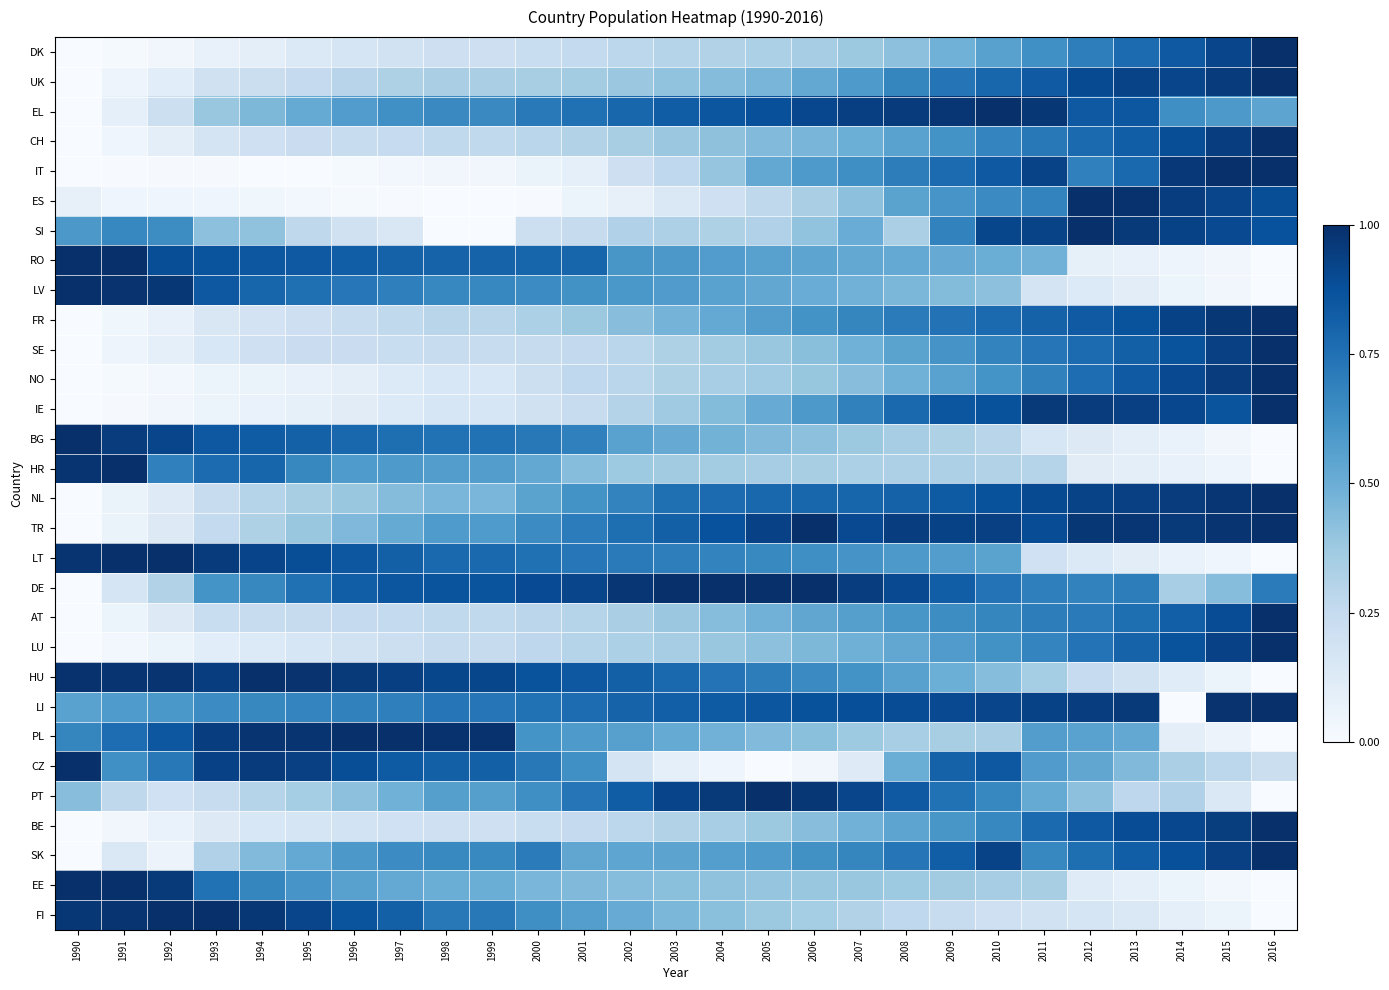

Reading left to right, list all the values displayed in this chart.

DK: 1990=0.0	1991=0.0	1992=0.0	1993=0.1	1994=0.1	1995=0.1	1996=0.2	1997=0.2	1998=0.2	1999=0.2	2000=0.2	2001=0.3	2002=0.3	2003=0.3	2004=0.3	2005=0.3	2006=0.3	2007=0.4	2008=0.4	2009=0.5	2010=0.6	2011=0.6	2012=0.7	2013=0.8	2014=0.8	2015=0.9	2016=1.0
UK: 1990=0.0	1991=0.1	1992=0.1	1993=0.2	1994=0.2	1995=0.3	1996=0.3	1997=0.3	1998=0.3	1999=0.3	2000=0.3	2001=0.4	2002=0.4	2003=0.4	2004=0.4	2005=0.5	2006=0.5	2007=0.6	2008=0.7	2009=0.7	2010=0.8	2011=0.8	2012=0.9	2013=0.9	2014=0.9	2015=1.0	2016=1.0
EL: 1990=0.0	1991=0.1	1992=0.2	1993=0.4	1994=0.5	1995=0.5	1996=0.6	1997=0.6	1998=0.7	1999=0.7	2000=0.7	2001=0.8	2002=0.8	2003=0.8	2004=0.9	2005=0.9	2006=0.9	2007=0.9	2008=1.0	2009=1.0	2010=1.0	2011=1.0	2012=0.8	2013=0.8	2014=0.6	2015=0.6	2016=0.5
CH: 1990=0.0	1991=0.0	1992=0.1	1993=0.2	1994=0.2	1995=0.2	1996=0.2	1997=0.2	1998=0.3	1999=0.3	2000=0.3	2001=0.3	2002=0.3	2003=0.4	2004=0.4	2005=0.4	2006=0.5	2007=0.5	2008=0.6	2009=0.6	2010=0.7	2011=0.7	2012=0.8	2013=0.8	2014=0.9	2015=0.9	2016=1.0
IT: 1990=0.0	1991=0.0	1992=0.0	1993=0.0	1994=0.0	1995=0.0	1996=0.0	1997=0.0	1998=0.0	1999=0.0	2000=0.1	2001=0.1	2002=0.2	2003=0.3	2004=0.4	2005=0.5	2006=0.6	2007=0.6	2008=0.7	2009=0.8	2010=0.8	2011=0.9	2012=0.7	2013=0.8	2014=1.0	2015=1.0	2016=1.0
ES: 1990=0.1	1991=0.0	1992=0.0	1993=0.0	1994=0.0	1995=0.0	1996=0.0	1997=0.0	1998=0.0	1999=0.0	2000=0.0	2001=0.1	2002=0.1	2003=0.1	2004=0.2	2005=0.3	2006=0.3	2007=0.4	2008=0.5	2009=0.6	2010=0.7	2011=0.7	2012=1.0	2013=1.0	2014=0.9	2015=0.9	2016=0.9
SI: 1990=0.6	1991=0.7	1992=0.6	1993=0.4	1994=0.4	1995=0.3	1996=0.2	1997=0.2	1998=0.0	1999=0.0	2000=0.2	2001=0.2	2002=0.3	2003=0.3	2004=0.3	2005=0.3	2006=0.4	2007=0.5	2008=0.3	2009=0.7	2010=0.9	2011=0.9	2012=1.0	2013=1.0	2014=0.9	2015=0.9	2016=0.9
RO: 1990=1.0	1991=1.0	1992=0.9	1993=0.9	1994=0.8	1995=0.8	1996=0.8	1997=0.8	1998=0.8	1999=0.8	2000=0.8	2001=0.8	2002=0.6	2003=0.6	2004=0.6	2005=0.6	2006=0.5	2007=0.5	2008=0.5	2009=0.5	2010=0.5	2011=0.5	2012=0.1	2013=0.1	2014=0.0	2015=0.0	2016=0.0
LV: 1990=1.0	1991=1.0	1992=1.0	1993=0.8	1994=0.8	1995=0.8	1996=0.7	1997=0.7	1998=0.7	1999=0.7	2000=0.6	2001=0.6	2002=0.6	2003=0.6	2004=0.6	2005=0.5	2006=0.5	2007=0.5	2008=0.5	2009=0.4	2010=0.4	2011=0.2	2012=0.1	2013=0.1	2014=0.1	2015=0.0	2016=0.0
FR: 1990=0.0	1991=0.0	1992=0.1	1993=0.2	1994=0.2	1995=0.2	1996=0.2	1997=0.3	1998=0.3	1999=0.3	2000=0.3	2001=0.4	2002=0.4	2003=0.5	2004=0.5	2005=0.6	2006=0.6	2007=0.7	2008=0.7	2009=0.7	2010=0.8	2011=0.8	2012=0.8	2013=0.9	2014=0.9	2015=1.0	2016=1.0
SE: 1990=0.0	1991=0.0	1992=0.1	1993=0.2	1994=0.2	1995=0.2	1996=0.2	1997=0.2	1998=0.2	1999=0.2	2000=0.2	2001=0.3	2002=0.3	2003=0.3	2004=0.4	2005=0.4	2006=0.4	2007=0.5	2008=0.5	2009=0.6	2010=0.7	2011=0.7	2012=0.8	2013=0.8	2014=0.9	2015=0.9	2016=1.0
NO: 1990=0.0	1991=0.0	1992=0.0	1993=0.1	1994=0.1	1995=0.1	1996=0.1	1997=0.1	1998=0.2	1999=0.2	2000=0.2	2001=0.3	2002=0.3	2003=0.3	2004=0.3	2005=0.4	2006=0.4	2007=0.4	2008=0.5	2009=0.6	2010=0.6	2011=0.7	2012=0.8	2013=0.8	2014=0.9	2015=1.0	2016=1.0
IE: 1990=0.0	1991=0.0	1992=0.0	1993=0.1	1994=0.1	1995=0.1	1996=0.1	1997=0.1	1998=0.2	1999=0.2	2000=0.2	2001=0.2	2002=0.3	2003=0.4	2004=0.4	2005=0.5	2006=0.6	2007=0.7	2008=0.8	2009=0.9	2010=0.9	2011=1.0	2012=0.9	2013=0.9	2014=0.9	2015=0.9	2016=1.0
BG: 1990=1.0	1991=1.0	1992=0.9	1993=0.8	1994=0.8	1995=0.8	1996=0.8	1997=0.8	1998=0.7	1999=0.7	2000=0.7	2001=0.7	2002=0.6	2003=0.5	2004=0.5	2005=0.4	2006=0.4	2007=0.4	2008=0.3	2009=0.3	2010=0.3	2011=0.2	2012=0.1	2013=0.1	2014=0.1	2015=0.0	2016=0.0
HR: 1990=1.0	1991=1.0	1992=0.7	1993=0.8	1994=0.8	1995=0.7	1996=0.6	1997=0.6	1998=0.6	1999=0.6	2000=0.5	2001=0.4	2002=0.4	2003=0.4	2004=0.4	2005=0.4	2006=0.3	2007=0.3	2008=0.3	2009=0.3	2010=0.3	2011=0.3	2012=0.1	2013=0.1	2014=0.1	2015=0.0	2016=0.0
NL: 1990=0.0	1991=0.1	1992=0.1	1993=0.2	1994=0.3	1995=0.3	1996=0.4	1997=0.4	1998=0.5	1999=0.5	2000=0.5	2001=0.6	2002=0.7	2003=0.8	2004=0.8	2005=0.8	2006=0.8	2007=0.8	2008=0.8	2009=0.8	2010=0.9	2011=0.9	2012=0.9	2013=0.9	2014=1.0	2015=1.0	2016=1.0
TR: 1990=0.0	1991=0.1	1992=0.1	1993=0.3	1994=0.3	1995=0.4	1996=0.5	1997=0.5	1998=0.6	1999=0.6	2000=0.6	2001=0.7	2002=0.8	2003=0.8	2004=0.9	2005=0.9	2006=1.0	2007=0.9	2008=0.9	2009=0.9	2010=0.9	2011=0.9	2012=1.0	2013=1.0	2014=1.0	2015=1.0	2016=1.0
LT: 1990=1.0	1991=1.0	1992=1.0	1993=1.0	1994=0.9	1995=0.9	1996=0.8	1997=0.8	1998=0.8	1999=0.8	2000=0.8	2001=0.7	2002=0.7	2003=0.7	2004=0.7	2005=0.7	2006=0.6	2007=0.6	2008=0.6	2009=0.6	2010=0.5	2011=0.2	2012=0.1	2013=0.1	2014=0.1	2015=0.0	2016=0.0
DE: 1990=0.0	1991=0.2	1992=0.3	1993=0.6	1994=0.7	1995=0.8	1996=0.8	1997=0.9	1998=0.9	1999=0.9	2000=0.9	2001=0.9	2002=1.0	2003=1.0	2004=1.0	2005=1.0	2006=1.0	2007=0.9	2008=0.9	2009=0.8	2010=0.7	2011=0.7	2012=0.7	2013=0.7	2014=0.3	2015=0.4	2016=0.7
AT: 1990=0.0	1991=0.1	1992=0.1	1993=0.2	1994=0.2	1995=0.2	1996=0.3	1997=0.3	1998=0.3	1999=0.3	2000=0.3	2001=0.3	2002=0.3	2003=0.4	2004=0.4	2005=0.5	2006=0.5	2007=0.6	2008=0.6	2009=0.6	2010=0.7	2011=0.7	2012=0.7	2013=0.8	2014=0.8	2015=0.9	2016=1.0
LU: 1990=0.0	1991=0.0	1992=0.1	1993=0.1	1994=0.1	1995=0.2	1996=0.2	1997=0.2	1998=0.2	1999=0.2	2000=0.3	2001=0.3	2002=0.3	2003=0.4	2004=0.4	2005=0.4	2006=0.5	2007=0.5	2008=0.5	2009=0.6	2010=0.6	2011=0.7	2012=0.7	2013=0.8	2014=0.9	2015=0.9	2016=1.0
HU: 1990=1.0	1991=1.0	1992=1.0	1993=0.9	1994=1.0	1995=1.0	1996=1.0	1997=0.9	1998=0.9	1999=0.9	2000=0.9	2001=0.8	2002=0.8	2003=0.8	2004=0.7	2005=0.7	2006=0.7	2007=0.6	2008=0.6	2009=0.5	2010=0.4	2011=0.4	2012=0.2	2013=0.2	2014=0.1	2015=0.1	2016=0.0
LI: 1990=0.6	1991=0.6	1992=0.6	1993=0.6	1994=0.7	1995=0.7	1996=0.7	1997=0.7	1998=0.7	1999=0.7	2000=0.7	2001=0.8	2002=0.8	2003=0.8	2004=0.8	2005=0.9	2006=0.9	2007=0.9	2008=0.9	2009=0.9	2010=0.9	2011=0.9	2012=0.9	2013=1.0	2014=0.0	2015=1.0	2016=1.0
PL: 1990=0.7	1991=0.8	1992=0.8	1993=0.9	1994=1.0	1995=1.0	1996=1.0	1997=1.0	1998=1.0	1999=1.0	2000=0.6	2001=0.6	2002=0.6	2003=0.5	2004=0.5	2005=0.4	2006=0.4	2007=0.4	2008=0.3	2009=0.3	2010=0.3	2011=0.6	2012=0.6	2013=0.5	2014=0.1	2015=0.1	2016=0.0
CZ: 1990=1.0	1991=0.6	1992=0.7	1993=0.9	1994=1.0	1995=0.9	1996=0.9	1997=0.8	1998=0.8	1999=0.8	2000=0.7	2001=0.6	2002=0.2	2003=0.1	2004=0.0	2005=0.0	2006=0.0	2007=0.1	2008=0.5	2009=0.8	2010=0.8	2011=0.6	2012=0.5	2013=0.4	2014=0.3	2015=0.3	2016=0.2
PT: 1990=0.4	1991=0.3	1992=0.2	1993=0.2	1994=0.3	1995=0.4	1996=0.4	1997=0.5	1998=0.6	1999=0.6	2000=0.6	2001=0.7	2002=0.8	2003=0.9	2004=1.0	2005=1.0	2006=1.0	2007=0.9	2008=0.8	2009=0.7	2010=0.7	2011=0.5	2012=0.4	2013=0.3	2014=0.3	2015=0.1	2016=0.0
BE: 1990=0.0	1991=0.0	1992=0.1	1993=0.1	1994=0.2	1995=0.2	1996=0.2	1997=0.2	1998=0.2	1999=0.2	2000=0.2	2001=0.3	2002=0.3	2003=0.3	2004=0.3	2005=0.4	2006=0.4	2007=0.5	2008=0.5	2009=0.6	2010=0.7	2011=0.8	2012=0.8	2013=0.9	2014=0.9	2015=0.9	2016=1.0
SK: 1990=0.0	1991=0.1	1992=0.1	1993=0.3	1994=0.4	1995=0.5	1996=0.6	1997=0.6	1998=0.7	1999=0.7	2000=0.7	2001=0.5	2002=0.5	2003=0.5	2004=0.6	2005=0.6	2006=0.6	2007=0.7	2008=0.7	2009=0.8	2010=0.9	2011=0.7	2012=0.8	2013=0.8	2014=0.9	2015=0.9	2016=1.0
EE: 1990=1.0	1991=1.0	1992=1.0	1993=0.7	1994=0.7	1995=0.6	1996=0.6	1997=0.5	1998=0.5	1999=0.5	2000=0.5	2001=0.4	2002=0.4	2003=0.4	2004=0.4	2005=0.4	2006=0.4	2007=0.4	2008=0.4	2009=0.4	2010=0.4	2011=0.3	2012=0.1	2013=0.1	2014=0.1	2015=0.0	2016=0.0
FI: 1990=1.0	1991=1.0	1992=1.0	1993=1.0	1994=1.0	1995=0.9	1996=0.9	1997=0.8	1998=0.7	1999=0.7	2000=0.6	2001=0.6	2002=0.5	2003=0.5	2004=0.4	2005=0.4	2006=0.4	2007=0.3	2008=0.3	2009=0.2	2010=0.2	2011=0.2	2012=0.2	2013=0.1	2014=0.1	2015=0.1	2016=0.0